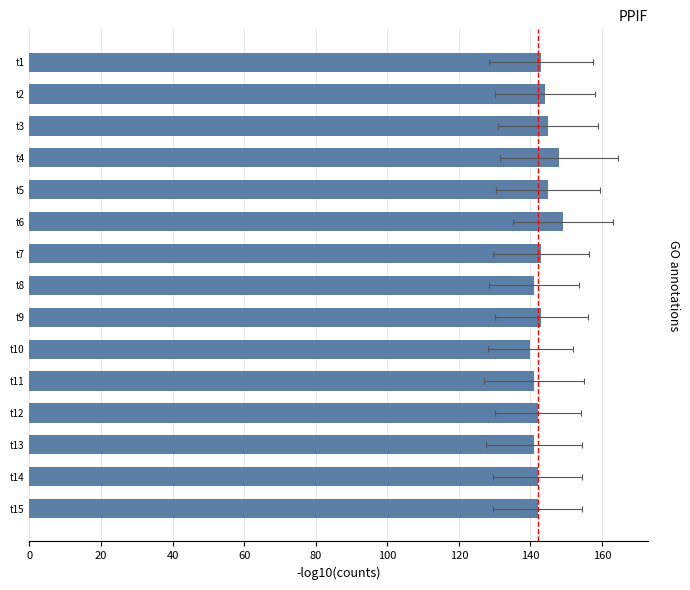

What is the difference between the values at t10 and t14?

2